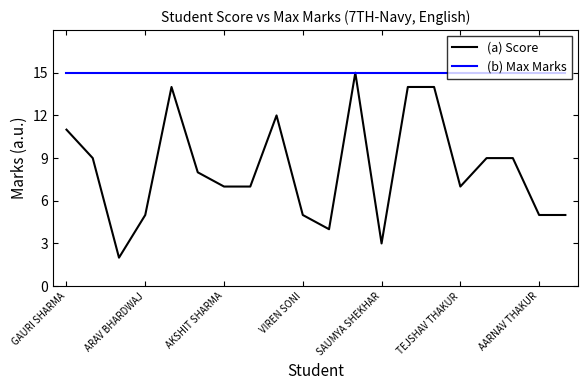

What is the maximum value shown in the chart?

15